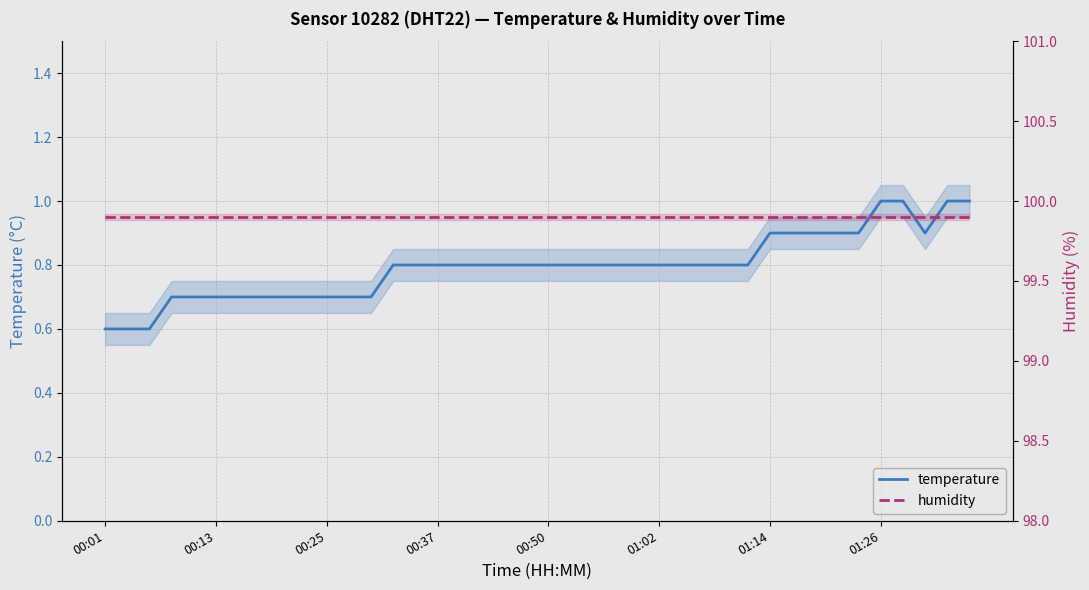

True or false: humidity and temperature intersect in this chart.

False